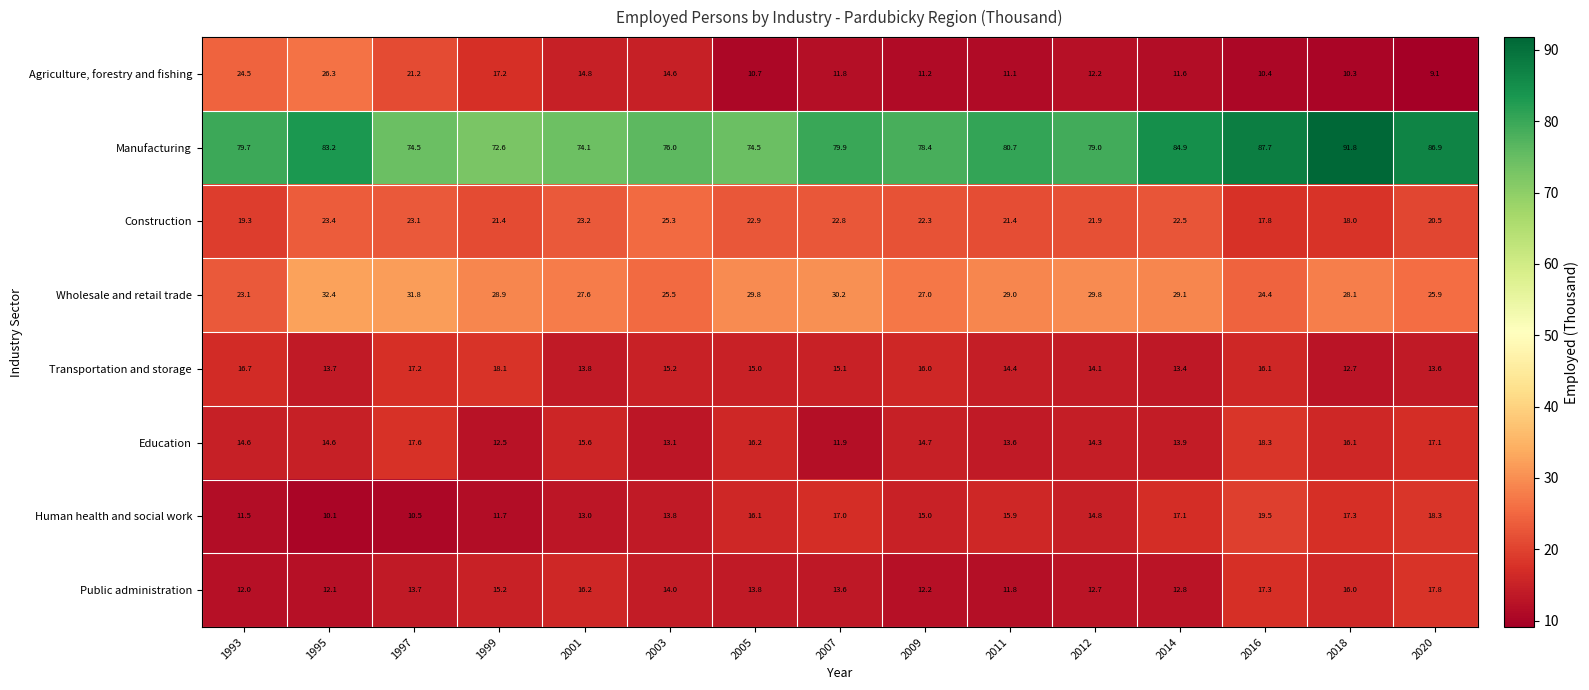

The Agriculture, forestry and fishing series shows 14.8 at 2001. True or false?

True